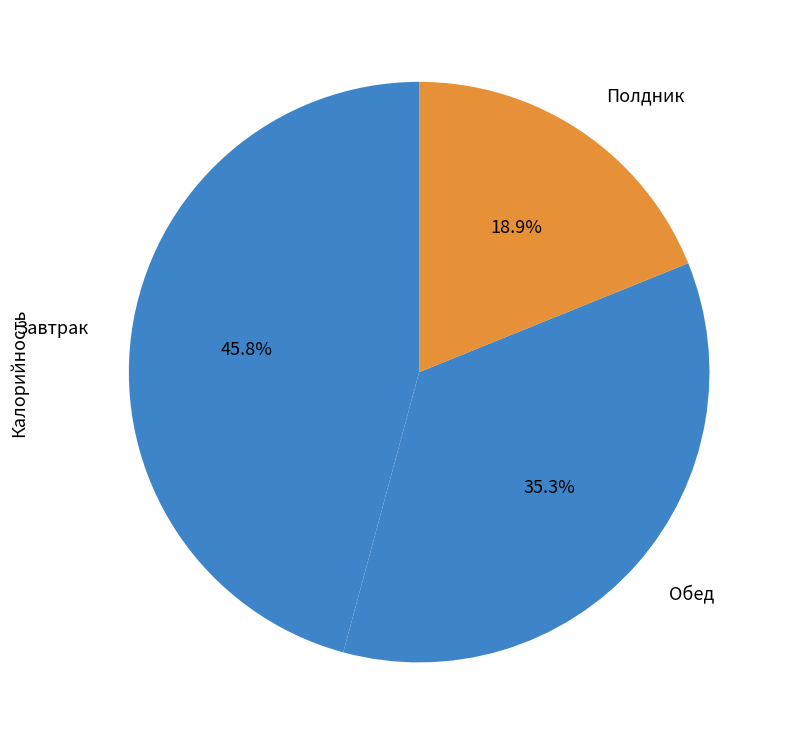

Does Полдник account for over 50% of the chart?

No